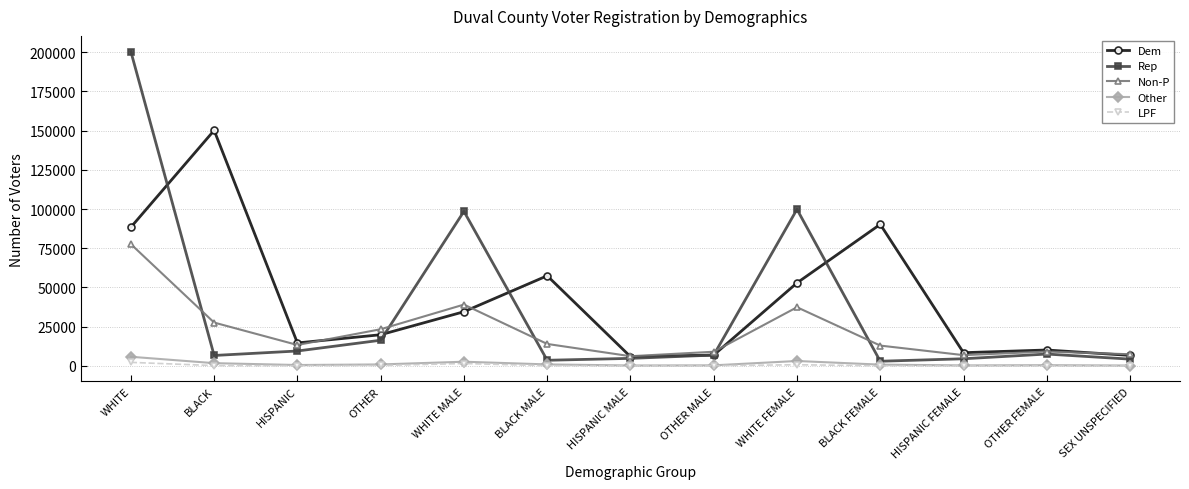

Where is the first local maximum for Rep?

WHITE MALE